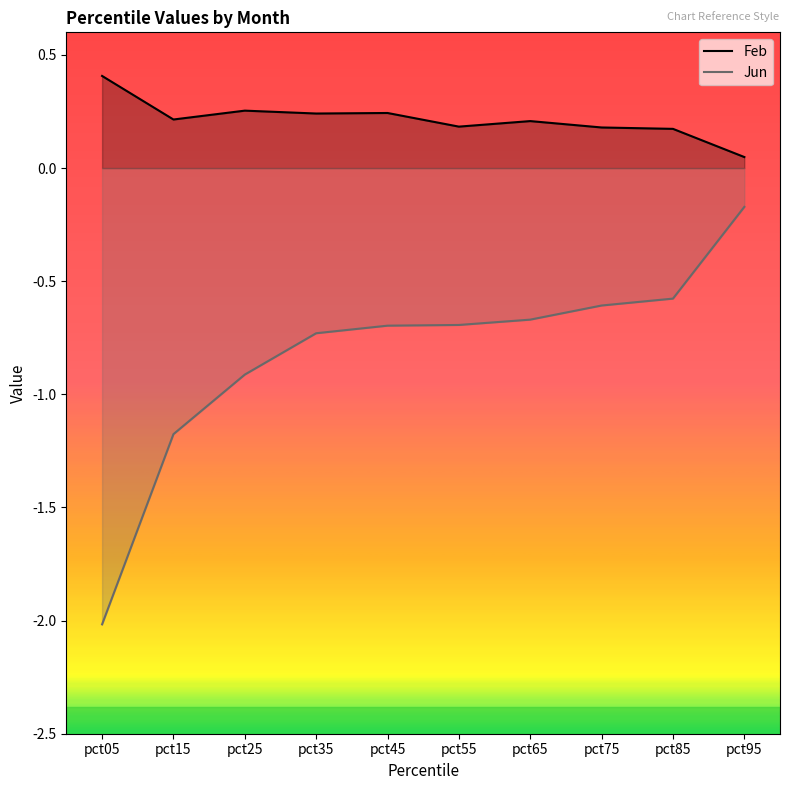

What is the difference between the Feb values at pct45 and pct55?

0.1